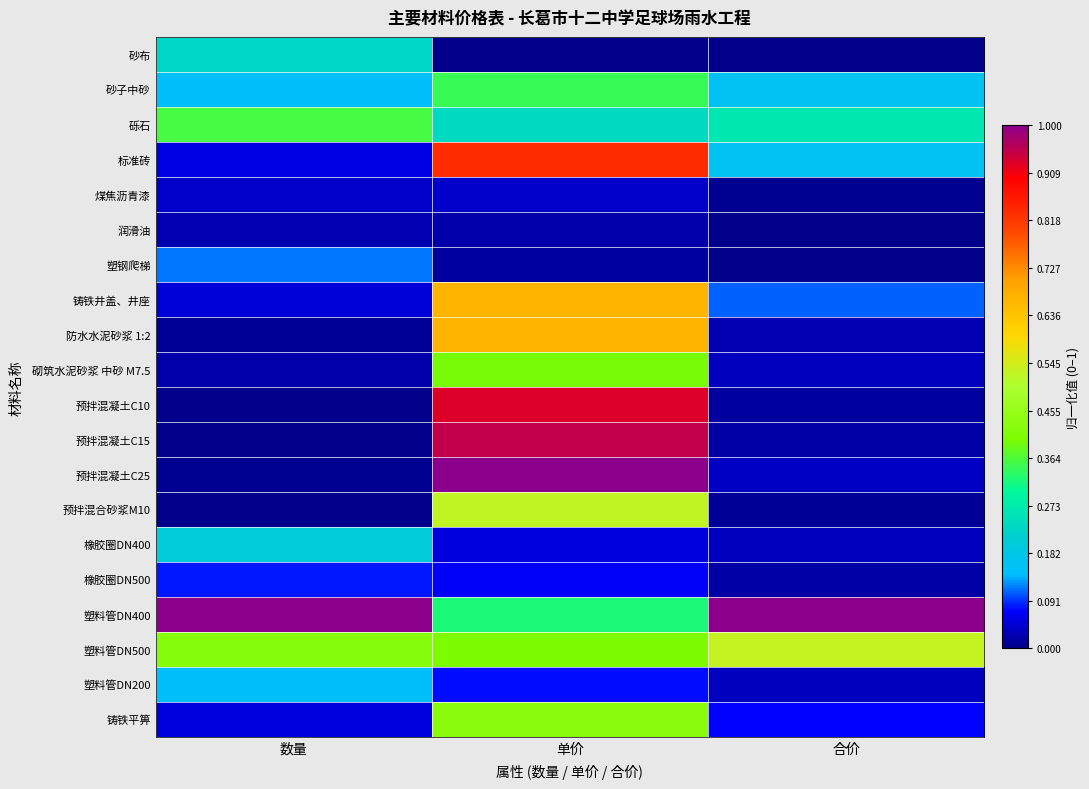

At how many categories does at least one series exceed 0?

3